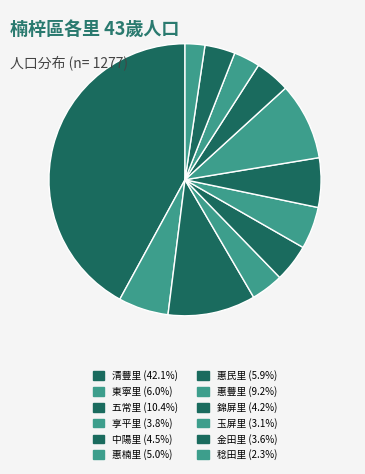

Which category has the smallest portion of the pie?

稔田里